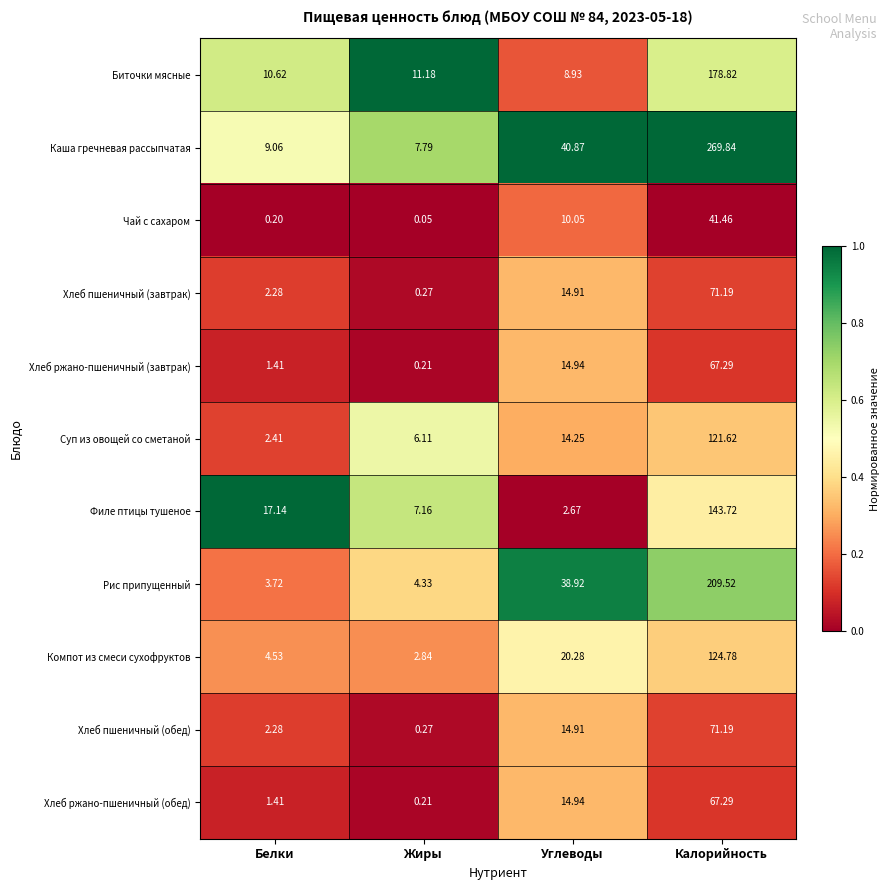

Which series changed the most between Жиры and Углеводы?

Рис припущенный